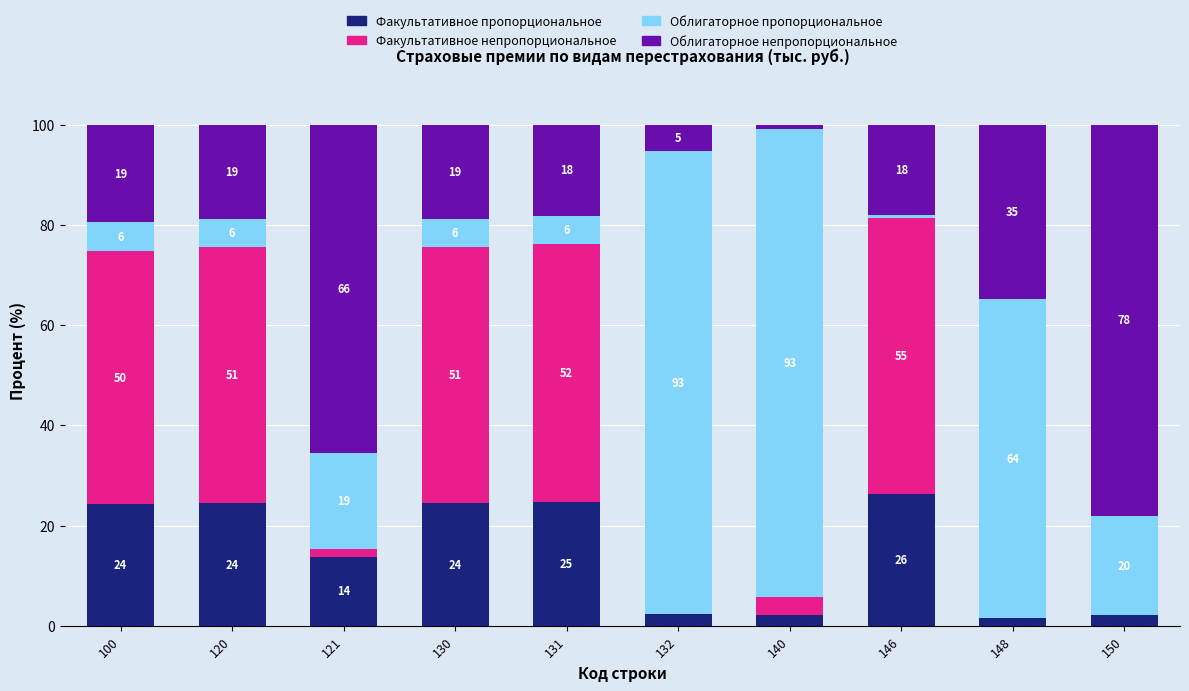

What is the difference between the Факультативное непропорциональное values at 150 and 120?

51.2